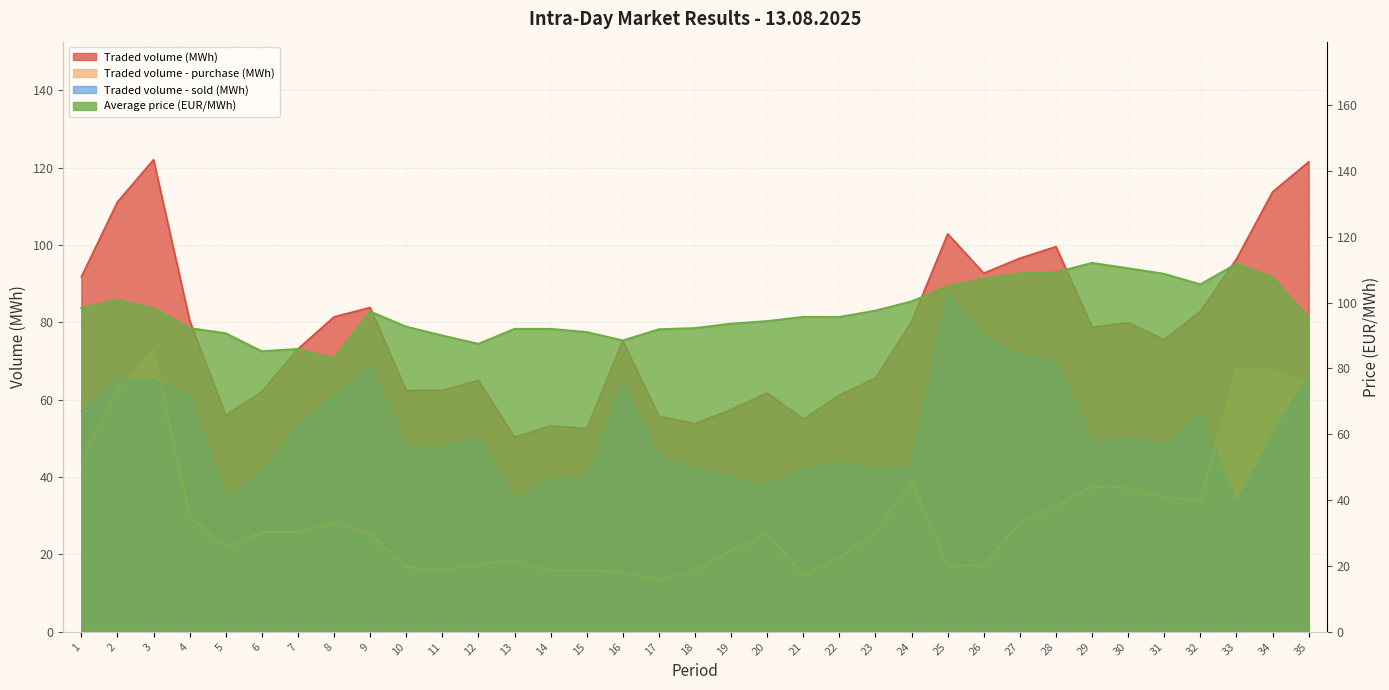

Which label corresponds to the largest value in the chart?

3